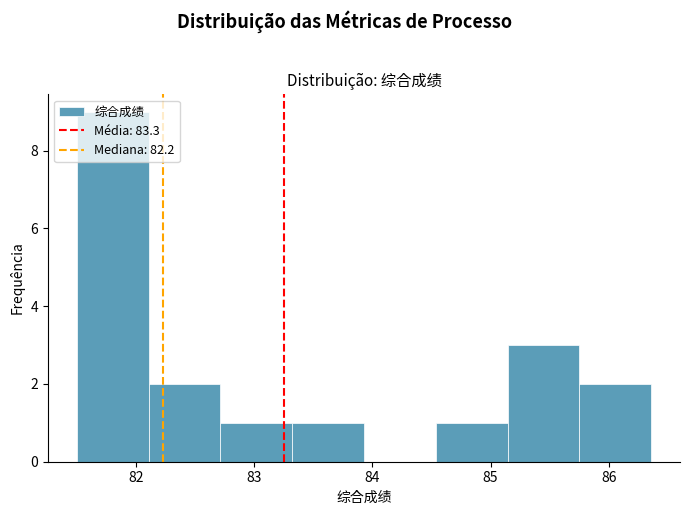

How tall is the bar that spans 85.1 to 85.8 on the x-axis? Neither the bar edges nor the heights are printed on the chart, so give them approximately, as read against the axes.

3